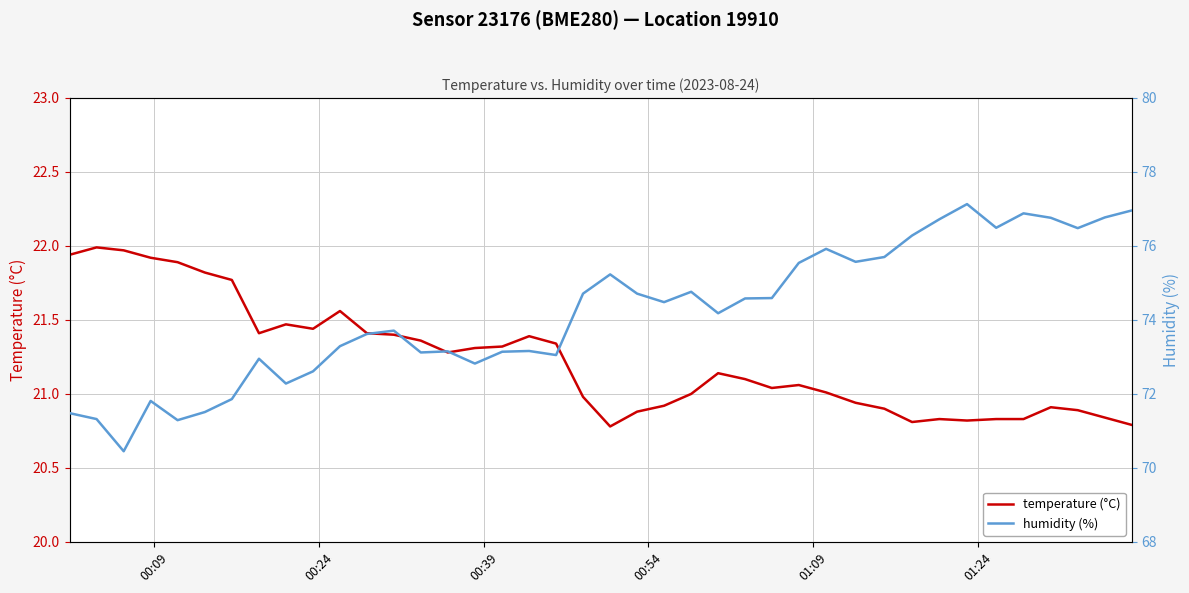

What are all the series names shown in the legend?

temperature (°C), humidity (%)